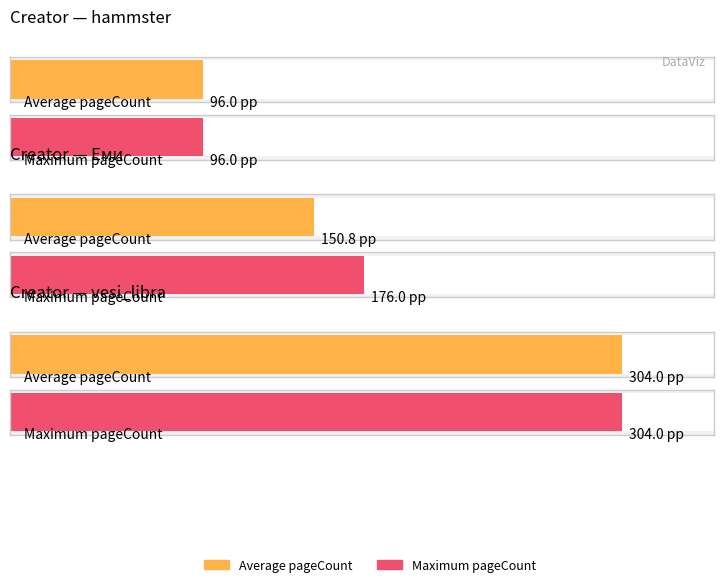

The value at Еми is 59. True or false?

False